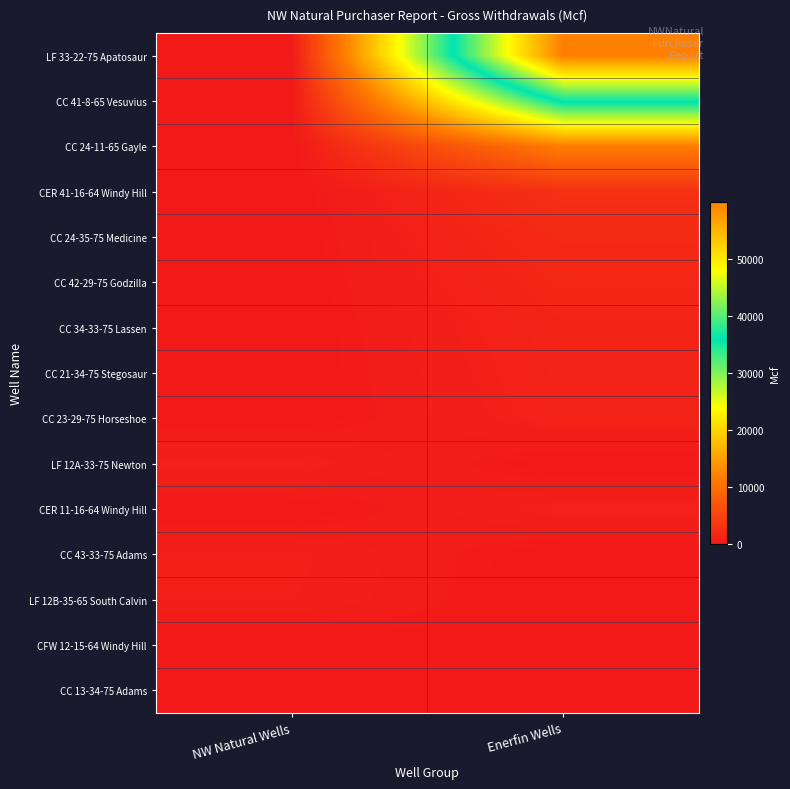

At how many categories does at least one series exceed 47186?

1